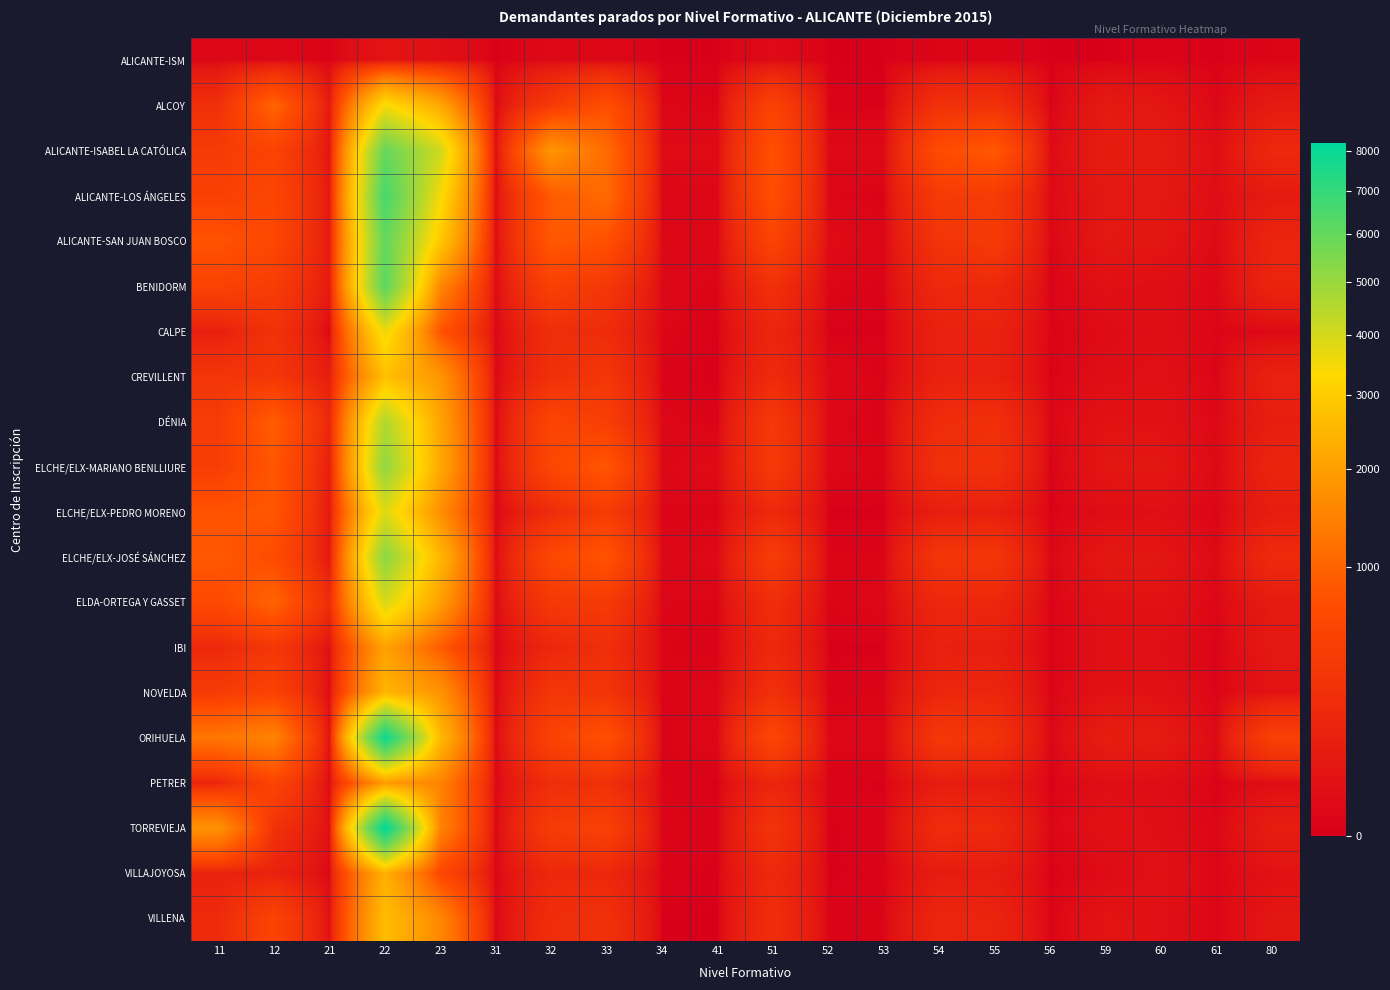

Reading right to left, extract all data points from this chart.

ALICANTE-ISM: 80=2	61=0	60=1	59=0	56=0	55=2	54=2	53=0	52=0	51=10	41=0	34=0	33=5	32=7	31=0	23=21	22=39	21=1	12=5	11=4
ALCOY: 80=68	61=4	60=47	59=63	56=0	55=267	54=265	53=0	52=1	51=531	41=2	34=3	33=746	32=387	31=3	23=2186	22=3460	21=58	12=1015	11=247
ALICANTE-ISABEL LA CATÓLICA: 80=171	61=19	60=69	59=78	56=9	55=861	54=682	53=8	52=8	51=761	41=11	34=10	33=1114	32=1807	31=7	23=4052	22=5942	21=39	12=547	11=403
ALICANTE-LOS ÁNGELES: 80=69	61=15	60=56	59=52	56=8	55=408	54=397	53=1	52=3	51=731	41=5	34=4	33=1096	32=877	31=4	23=3449	22=6581	21=64	12=590	11=495
ALICANTE-SAN JUAN BOSCO: 80=143	61=8	60=45	59=52	56=3	55=395	54=304	53=4	52=12	51=545	41=5	34=5	33=759	32=862	31=7	23=2890	22=6029	21=60	12=601	11=800
BENIDORM: 80=136	61=4	60=18	59=22	56=0	55=178	54=178	53=1	52=3	51=253	41=2	34=5	33=346	32=494	31=6	23=1554	22=6194	21=68	12=435	11=517
CALPE: 80=6	61=2	60=18	59=11	56=1	55=122	54=110	53=0	52=0	51=151	41=0	34=3	33=204	32=227	31=0	23=790	22=3614	21=3	12=279	11=97
CREVILLENT: 80=114	61=1	60=24	59=17	56=0	55=114	54=113	53=1	52=7	51=192	41=0	34=1	33=329	32=251	31=2	23=1814	22=2686	21=84	12=340	11=316
DÉNIA: 80=89	61=5	60=28	59=31	56=3	55=252	54=220	53=1	52=4	51=367	41=1	34=4	33=459	32=565	31=2	23=2093	22=4577	21=163	12=916	11=425
ELCHE/ELX-MARIANO BENLLIURE: 80=139	61=7	60=48	59=47	56=0	55=270	54=258	53=2	52=4	51=383	41=12	34=5	33=831	32=596	31=3	23=2191	22=5131	21=88	12=839	11=446
ELCHE/ELX-PEDRO MORENO: 80=83	61=1	60=19	59=14	56=0	55=101	54=91	53=0	52=0	51=182	41=1	34=2	33=430	32=202	31=1	23=1696	22=3809	21=57	12=831	11=788
ELCHE/ELX-JOSÉ SÁNCHEZ: 80=194	61=8	60=45	59=52	56=3	55=327	54=326	53=2	52=2	51=422	41=9	34=4	33=801	32=616	31=6	23=2497	22=5236	21=51	12=694	11=861
ELDA-ORTEGA Y GASSET: 80=69	61=3	60=32	59=28	56=1	55=165	54=172	53=4	52=2	51=229	41=2	34=3	33=393	32=365	31=5	23=1998	22=3938	21=211	12=1005	11=637
IBI: 80=59	61=1	60=20	59=25	56=1	55=91	54=105	53=0	52=0	51=173	41=1	34=2	33=236	32=158	31=1	23=894	22=2050	21=21	12=351	11=168
NOVELDA: 80=34	61=1	60=27	59=30	56=1	55=153	54=159	53=2	52=1	51=254	41=4	34=2	33=315	32=333	31=0	23=1793	22=2450	21=9	12=532	11=411
ORIHUELA: 80=480	61=8	60=69	59=85	56=3	55=292	54=354	53=4	52=4	51=593	41=5	34=1	33=753	32=516	31=1	23=2573	22=7870	21=27	12=1492	11=1260
PETRER: 80=16	61=0	60=15	59=17	56=0	55=73	54=78	53=0	52=1	51=147	41=0	34=2	33=259	32=222	31=1	23=1494	22=1875	21=7	12=563	11=146
TORREVIEJA: 80=82	61=3	60=18	59=30	56=2	55=183	54=211	53=2	52=0	51=303	41=1	34=3	33=495	32=420	31=0	23=1487	22=8202	21=22	12=273	11=1742
VILLAJOYOSA: 80=29	61=2	60=25	59=9	56=0	55=78	54=75	53=1	52=0	51=179	41=0	34=1	33=165	32=167	31=2	23=609	22=2354	21=4	12=116	11=116
VILLENA: 80=46	61=2	60=22	59=38	56=1	55=136	54=154	53=2	52=1	51=230	41=0	34=0	33=265	32=224	31=0	23=1555	22=2638	21=24	12=544	11=193